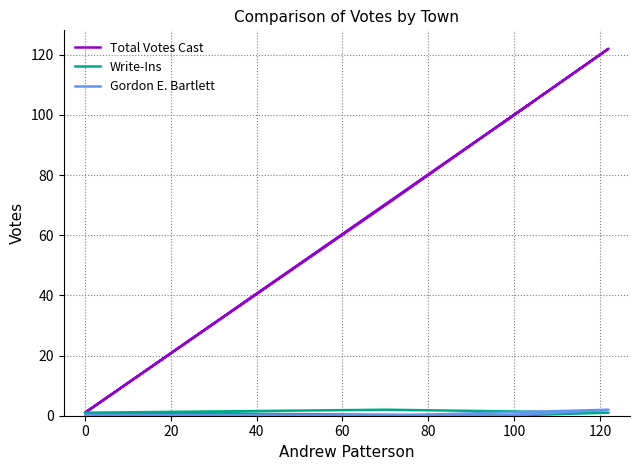

How many interior local valleys does the Total Votes Cast series have?

1